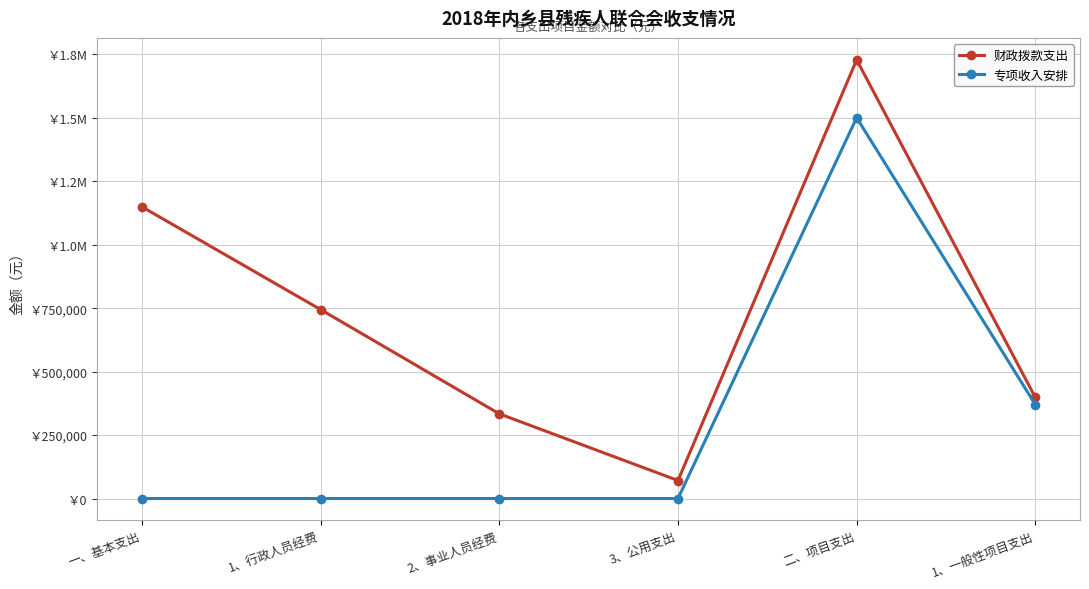

Rank the series by their average value, from lowest to highest.

专项收入安排, 财政拨款支出